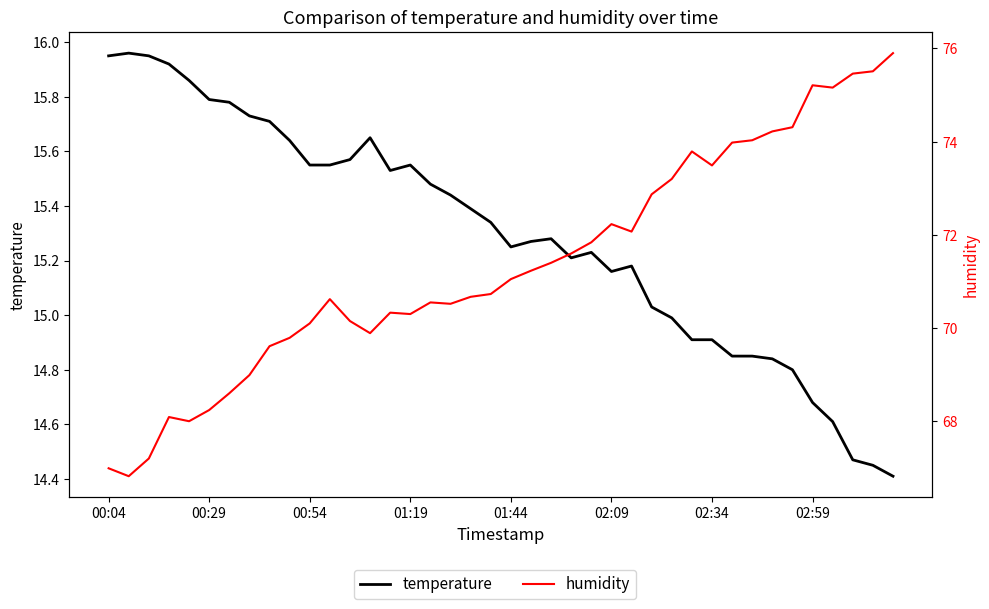

What is the sum of the temperature values at 38 and 25?

29.6